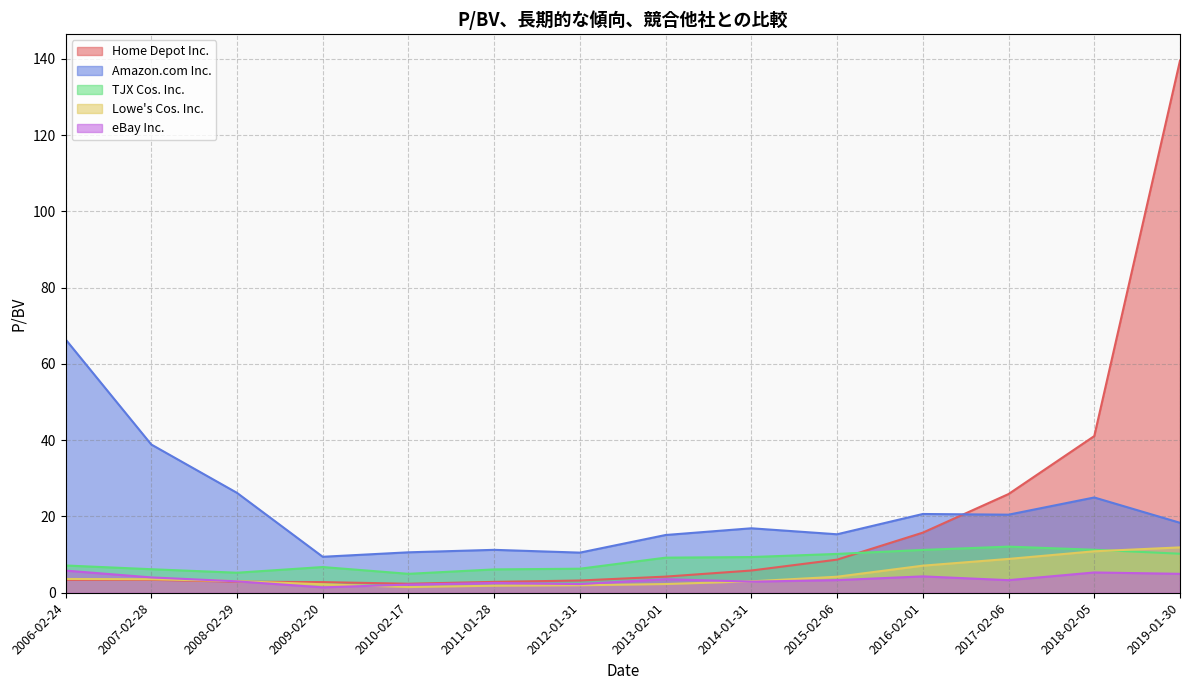

How many lines are shown in the chart?

5